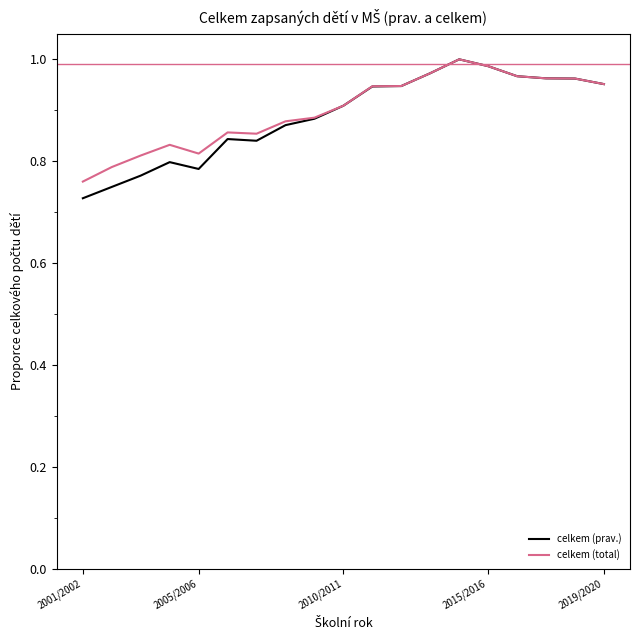

Which series has the largest range (max minus min)?

celkem (prav.)